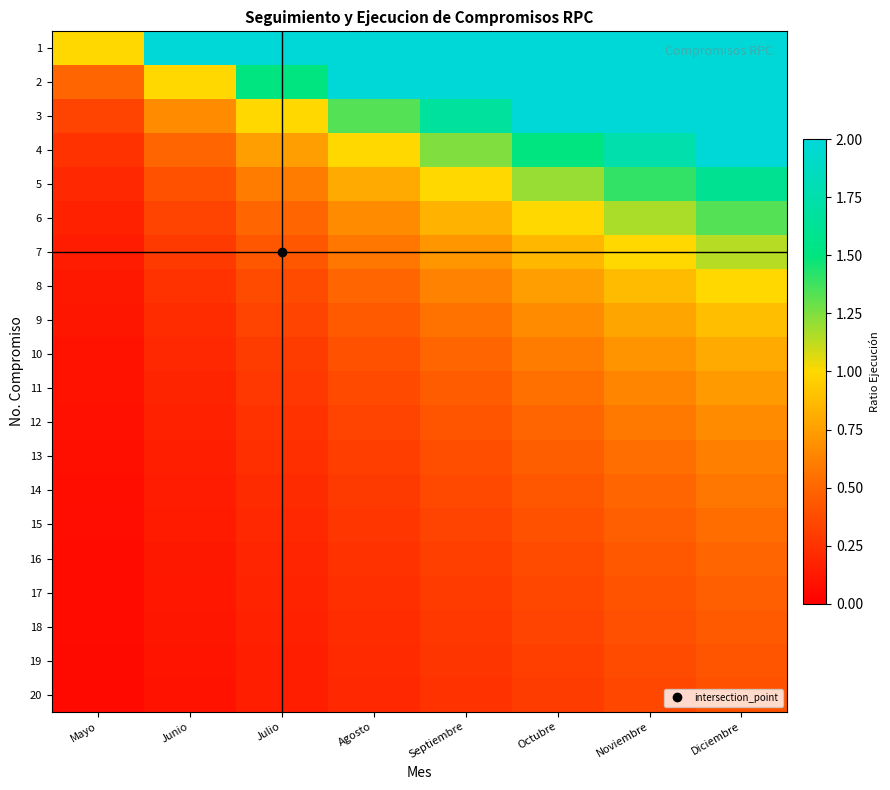

At which category does the chart reach its minimum across all series?

Mayo